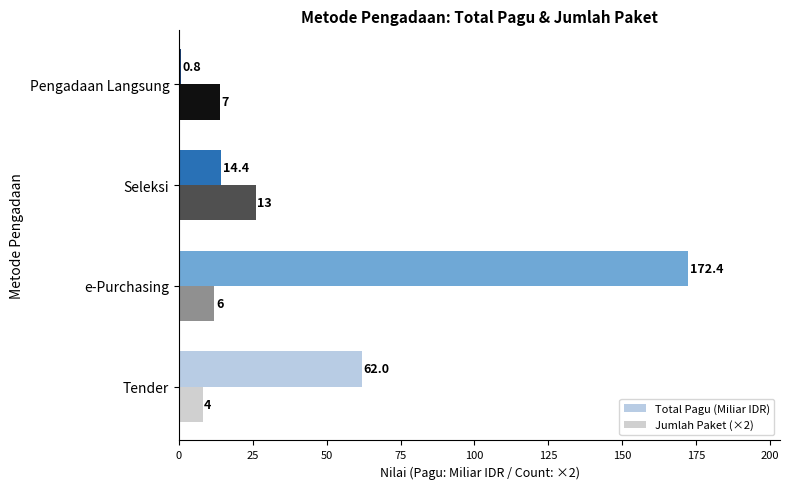

What is the value of the Jumlah Paket (×2) bar at the 4th from the left?

14.0